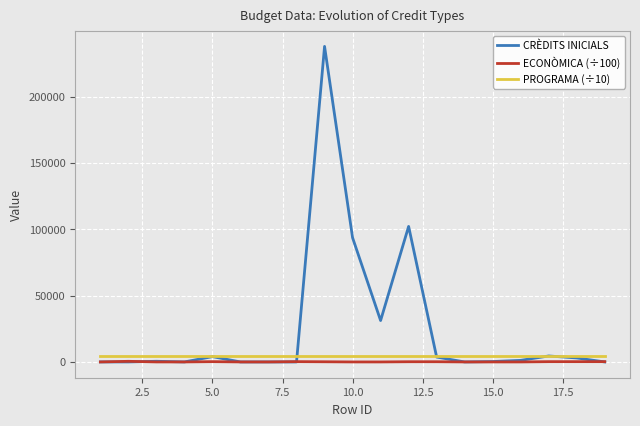

Which series has the largest range (max minus min)?

CRÈDITS INICIALS